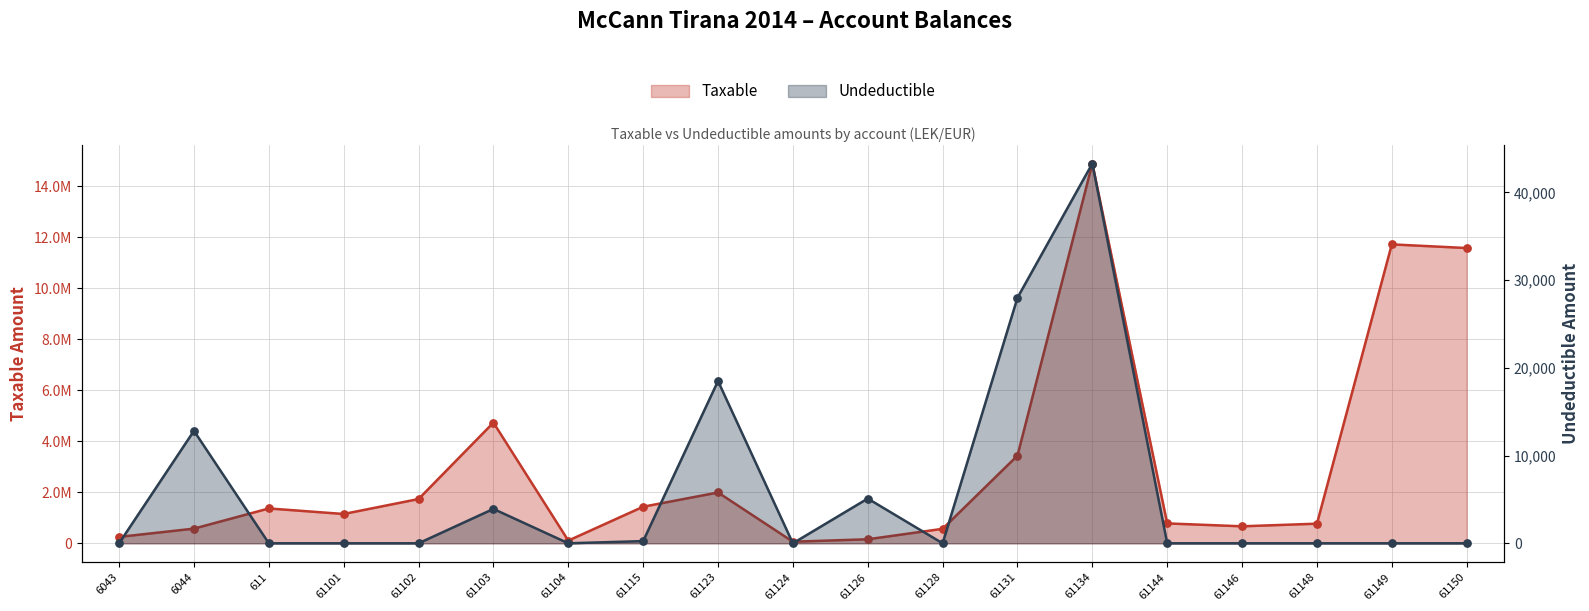

At how many categories does at least one series exceed 5283664?

3